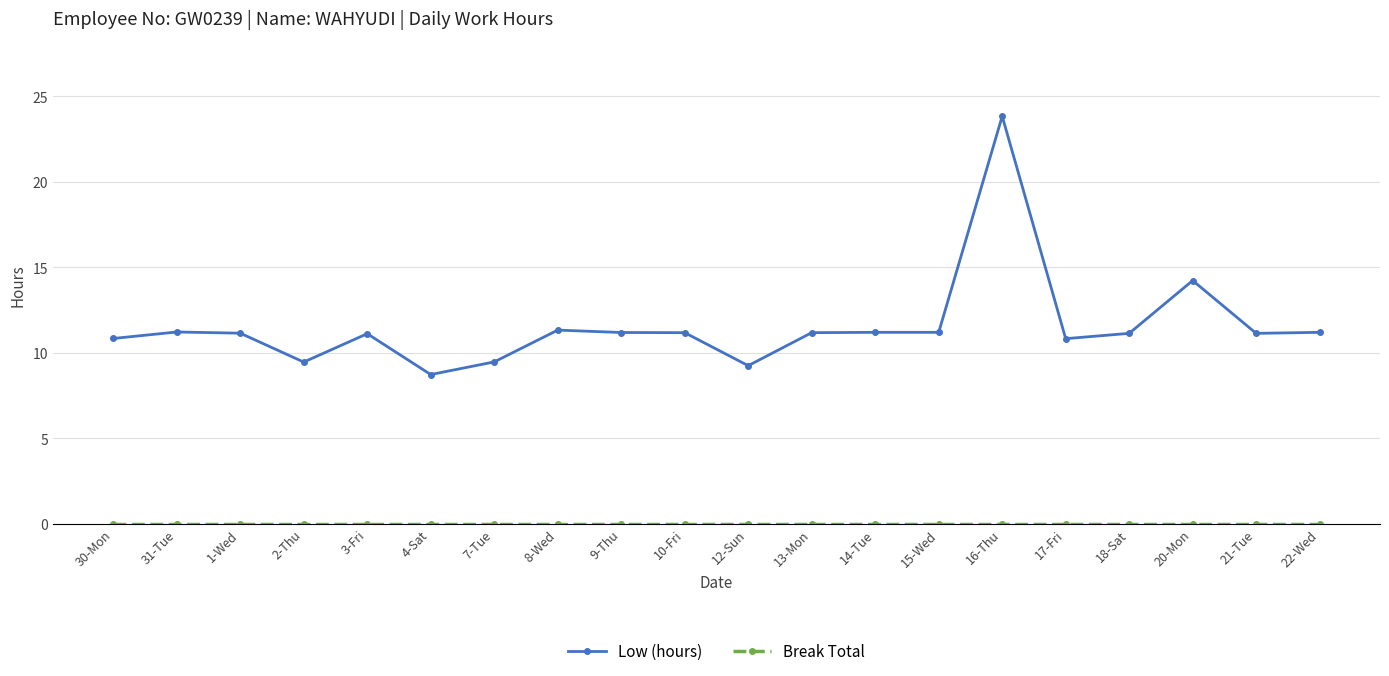

Where is Low (hours) nearest to the value 16?

20-Mon